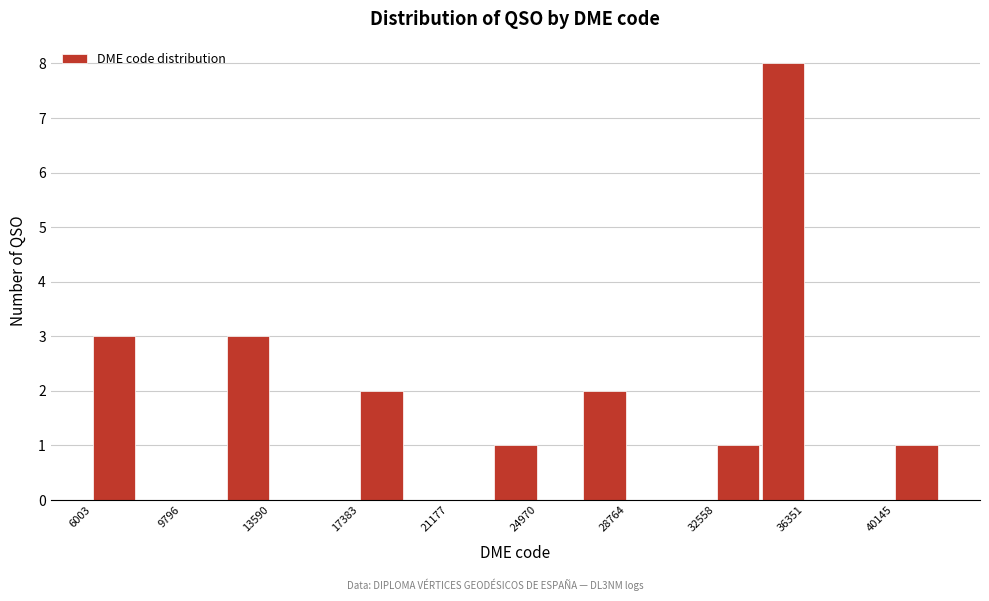

Read against the x-axis, roughly where is the centre of the tallest bar?

35500